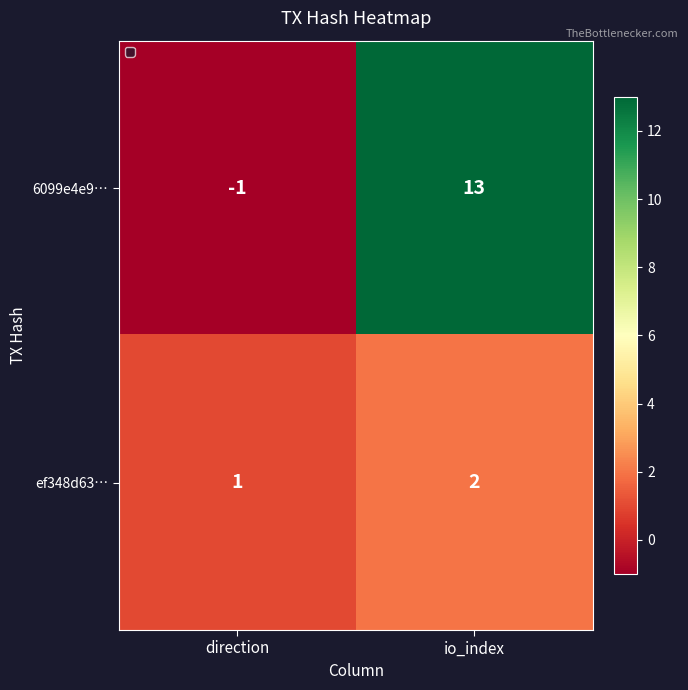

Which category has the lowest value across all series?

direction